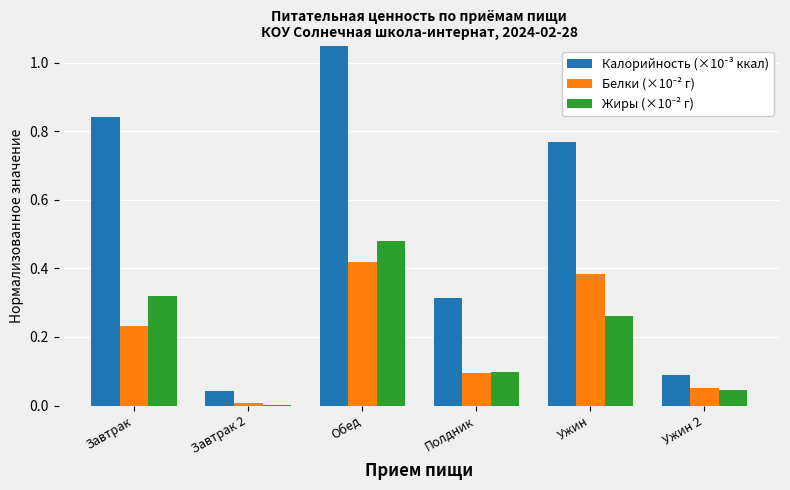

What is the difference between the maximum and minimum values in the Белки (×10⁻² г) series?

0.4